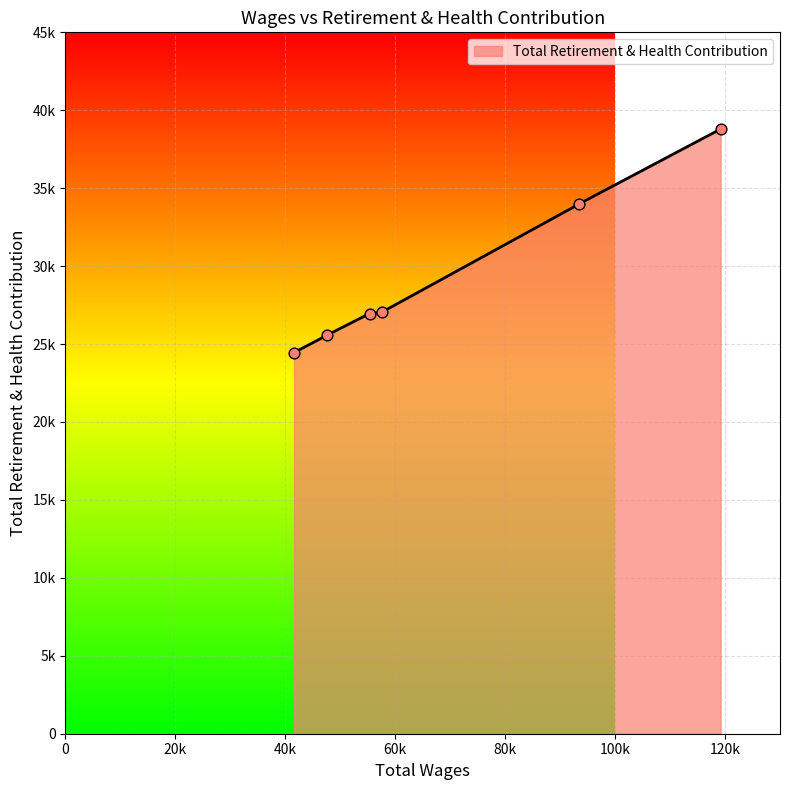

Which has a higher value, 41598.0 or 55326.0?

55326.0